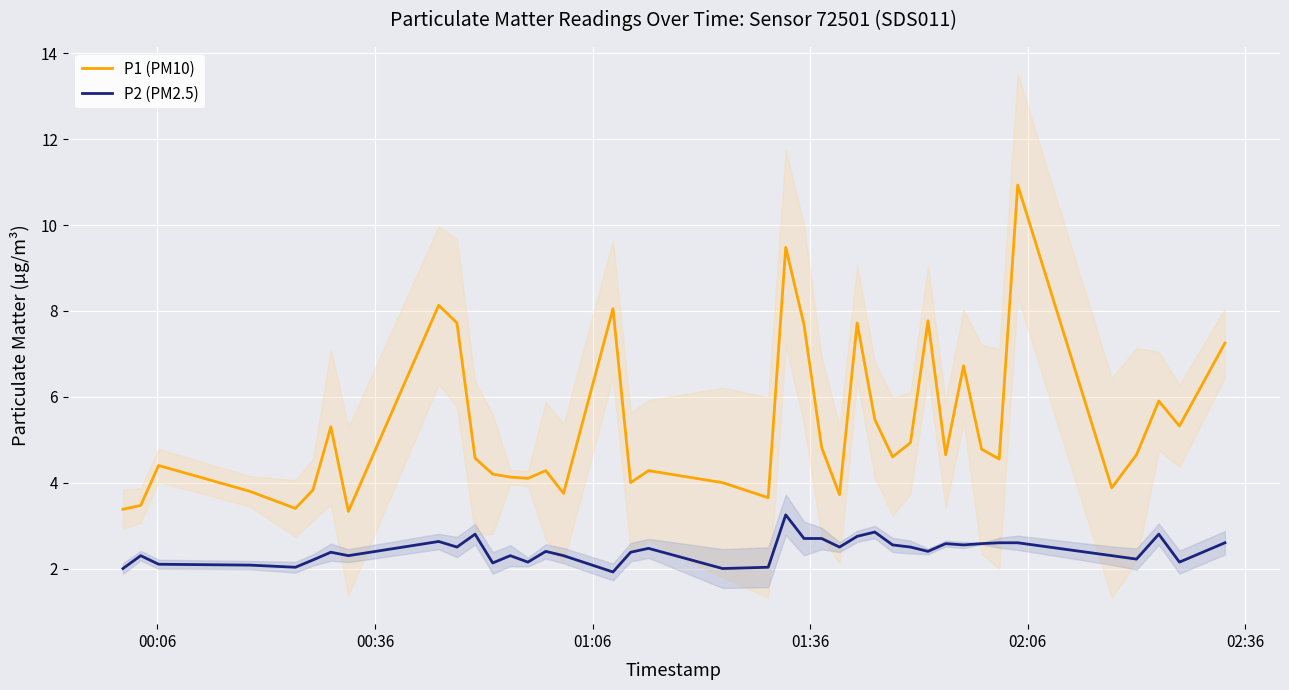

At how many categories does at least one series exceed 10?

1